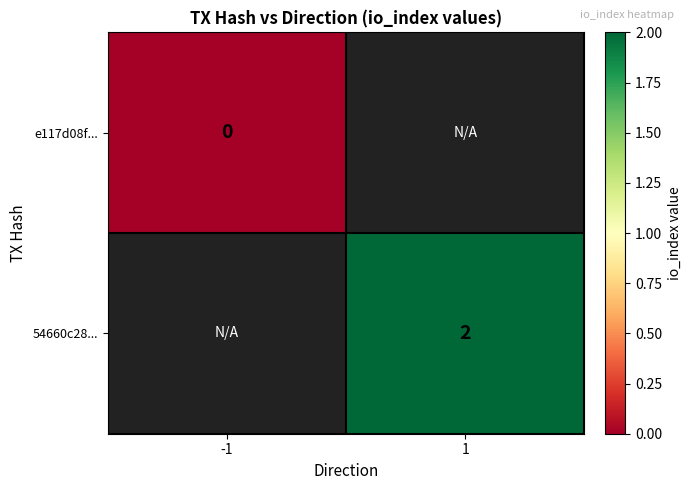

True or false: 54660c28... has a value of 3 at 1.

False